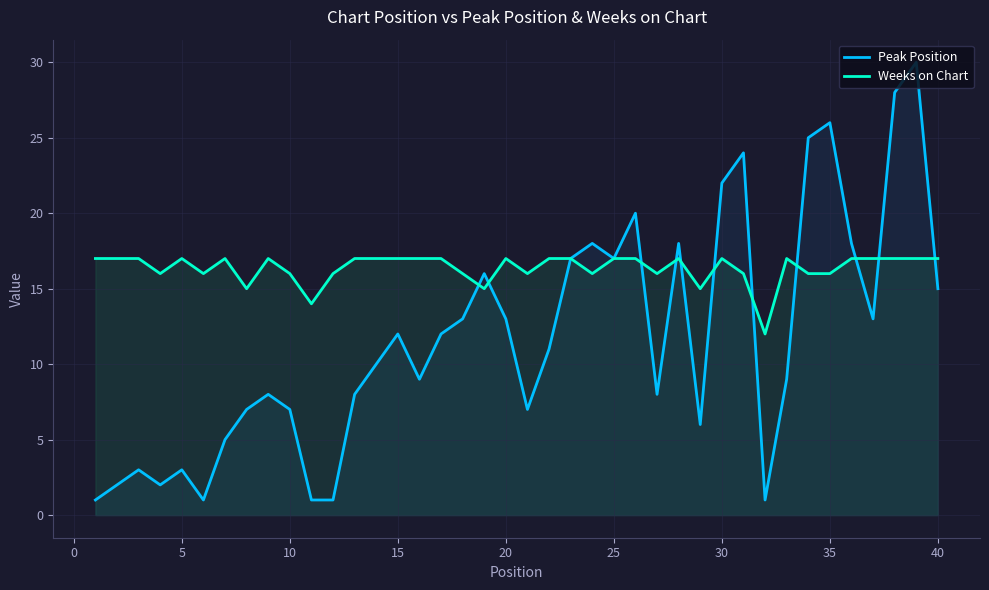

Which series has the widest spread of values?

Peak Position